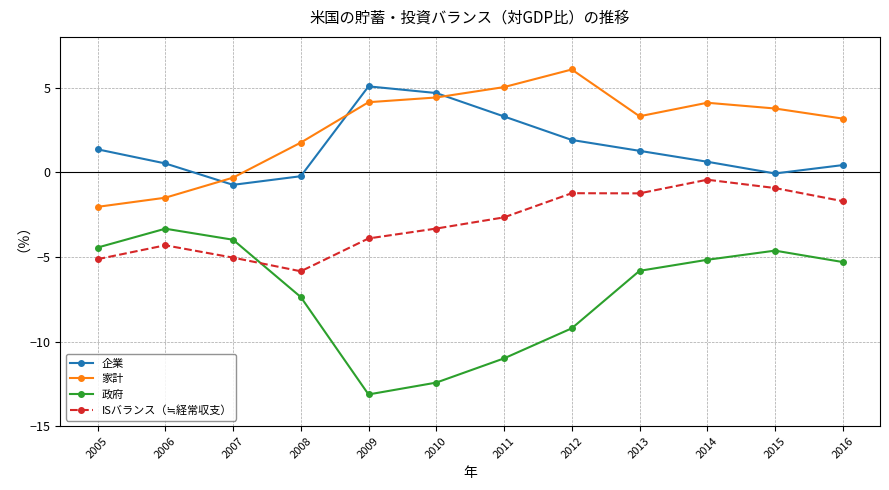

Between 2006 and 2014, which series saw the biggest shift?

家計